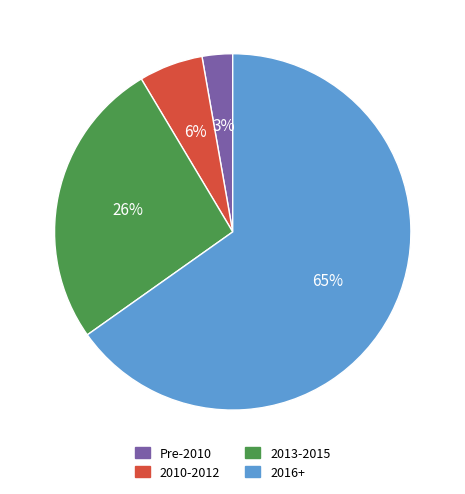

To the nearest percent, what is the difference between the largest and smallest slice percentages?

62%